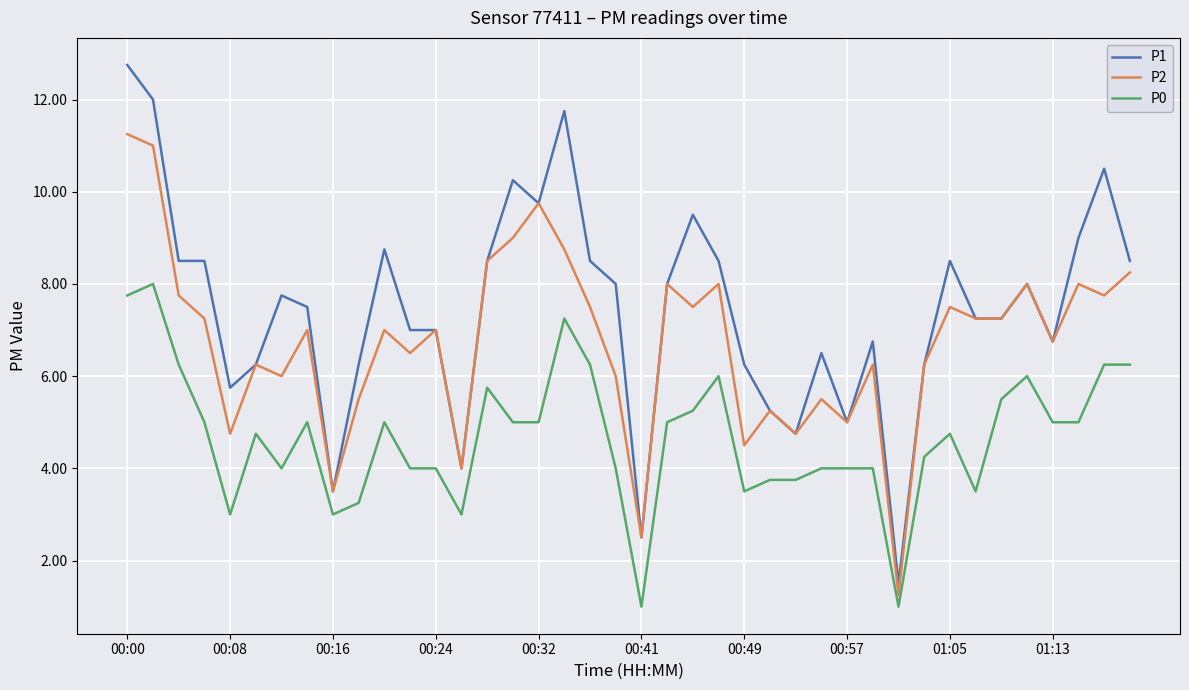

What is the difference between the maximum and minimum values in the P0 series?

7.0